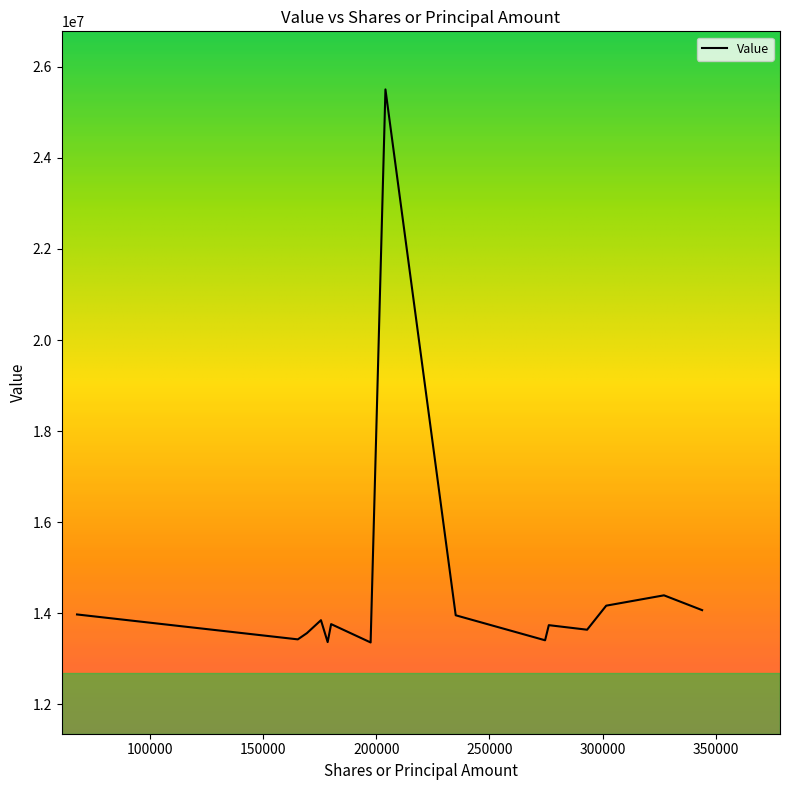

What is the minimum value shown in the chart?

13359000